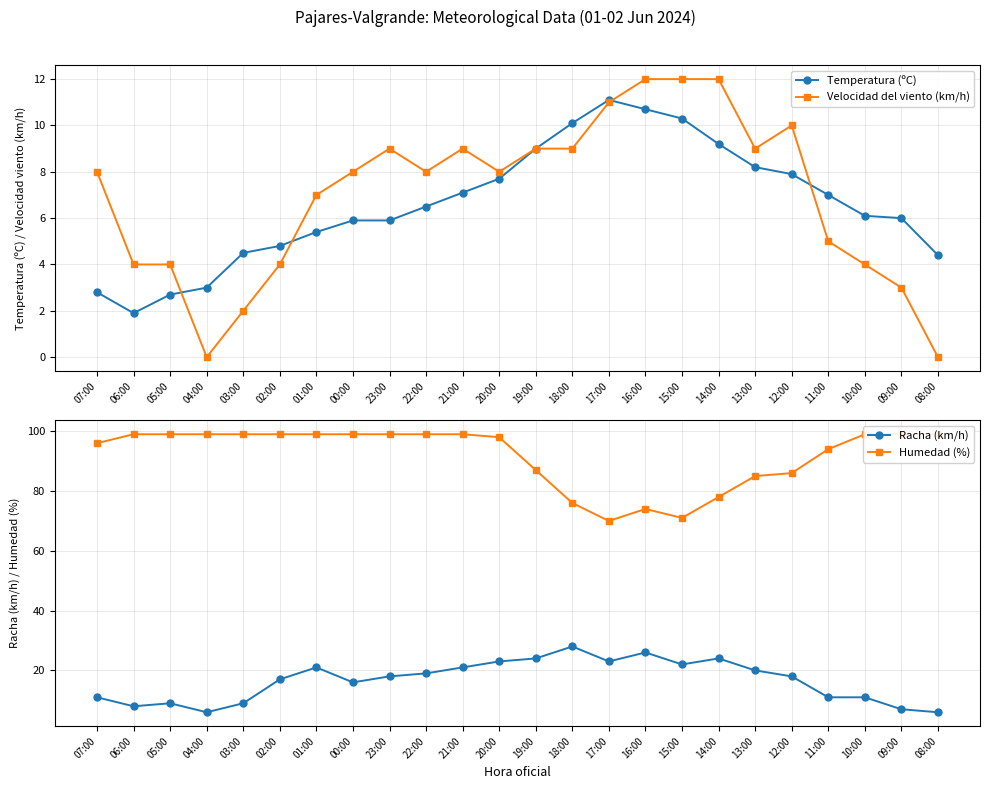

The value of Humedad (%) at 14:00 is 43.3. True or false?

False